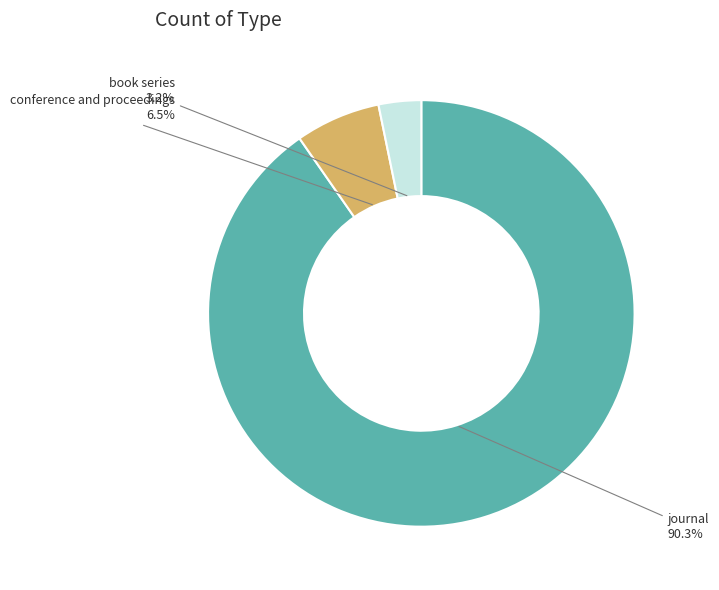

Is there any slice that represents more than half of the pie?

Yes